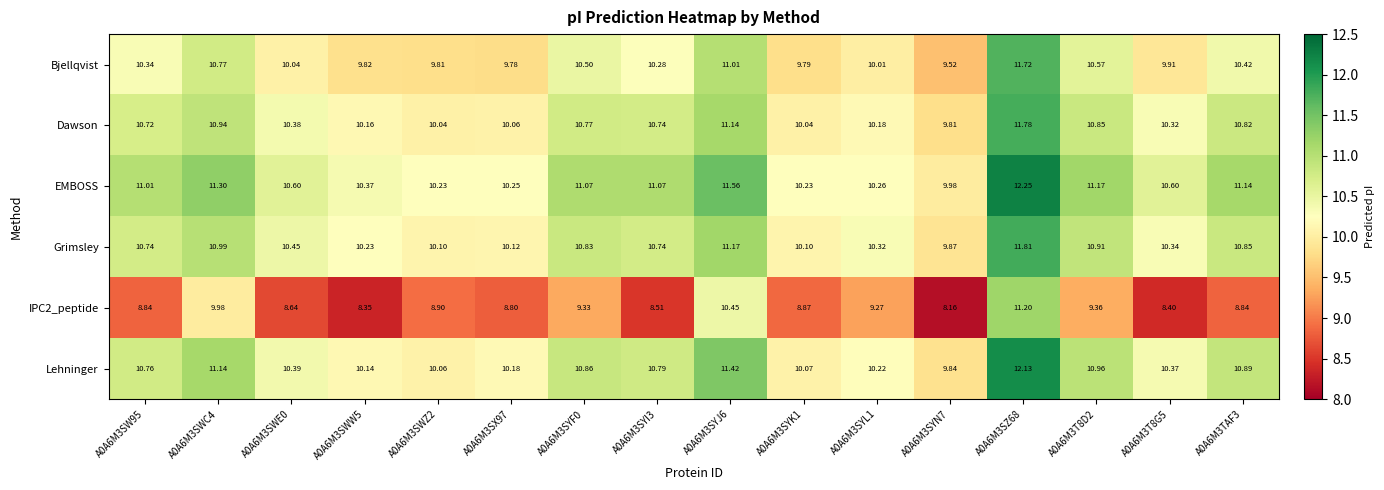

Which series has the largest total across all categories?

EMBOSS